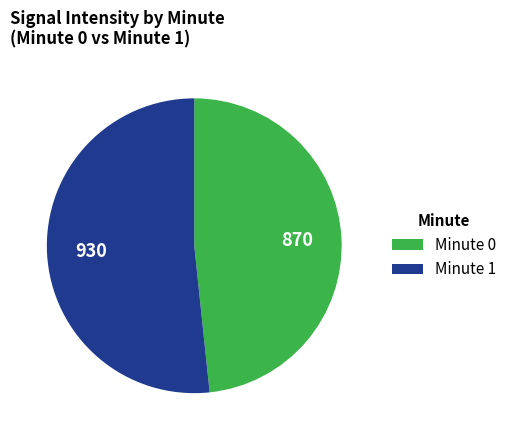

Does any single category account for the majority?

Yes